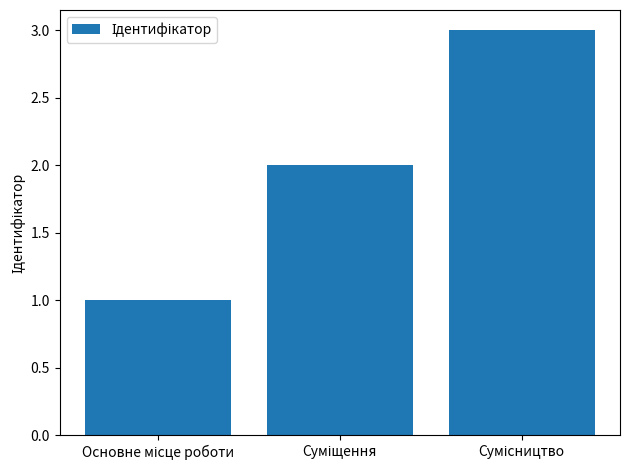

What is the maximum value shown in the chart?

3